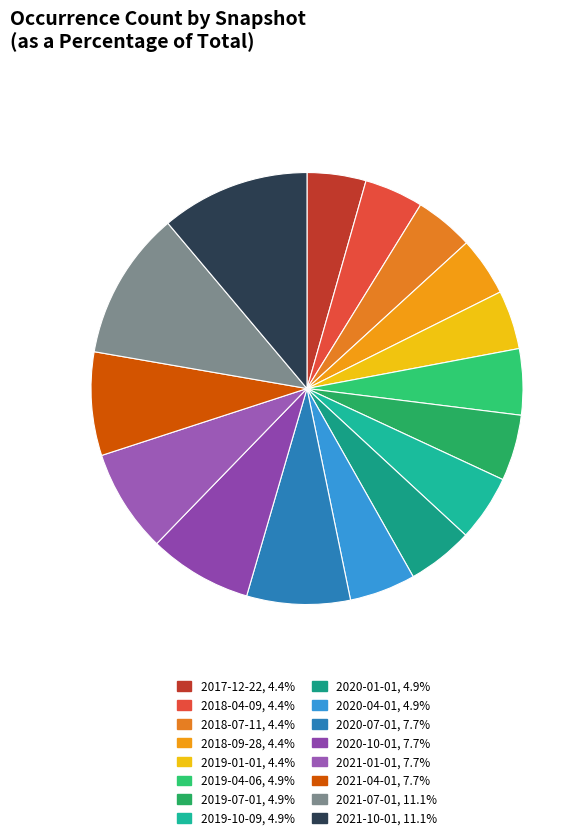

What is the smallest slice in the pie chart?

2017-12-22